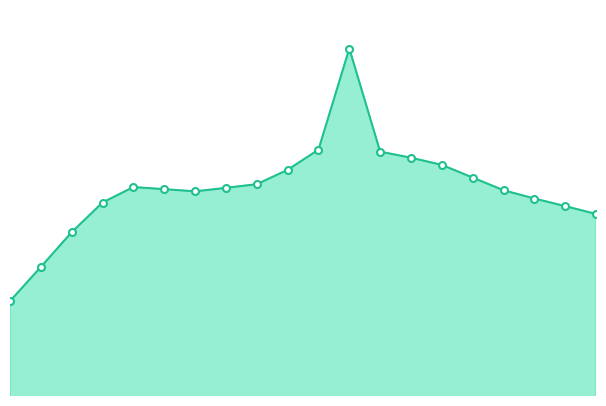

Reading right to left, what are all the values shown in this chart?

76.5	77.2	77.9	78.7	79.8	81.0	81.6	82.2	91.5	82.3	80.5	79.2	78.9	78.5	78.8	78.9	77.5	74.8	71.7	68.6